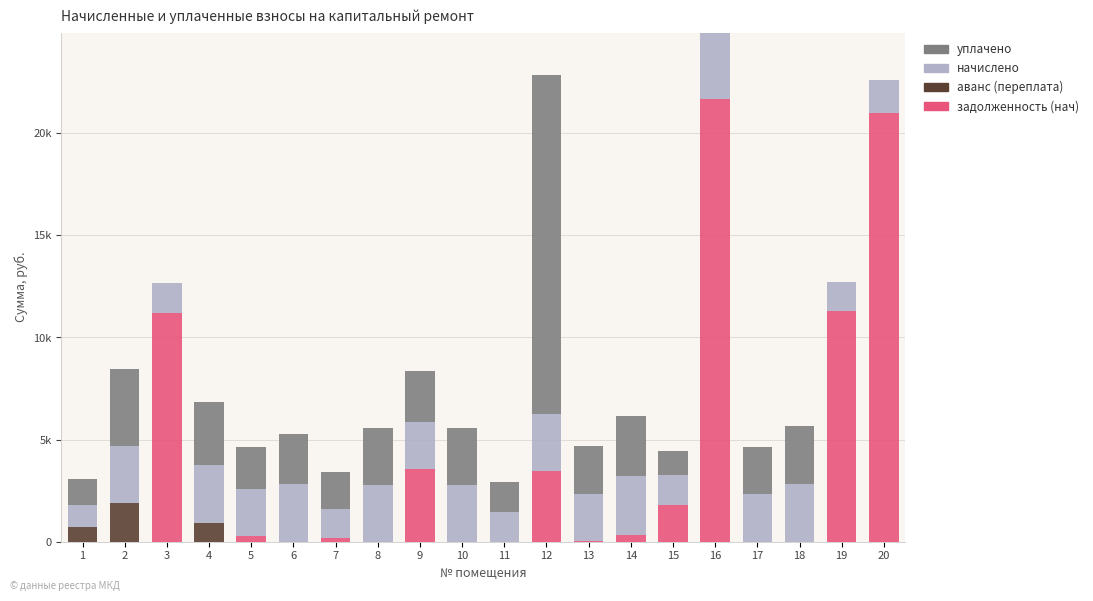

Are the bars horizontal?

No